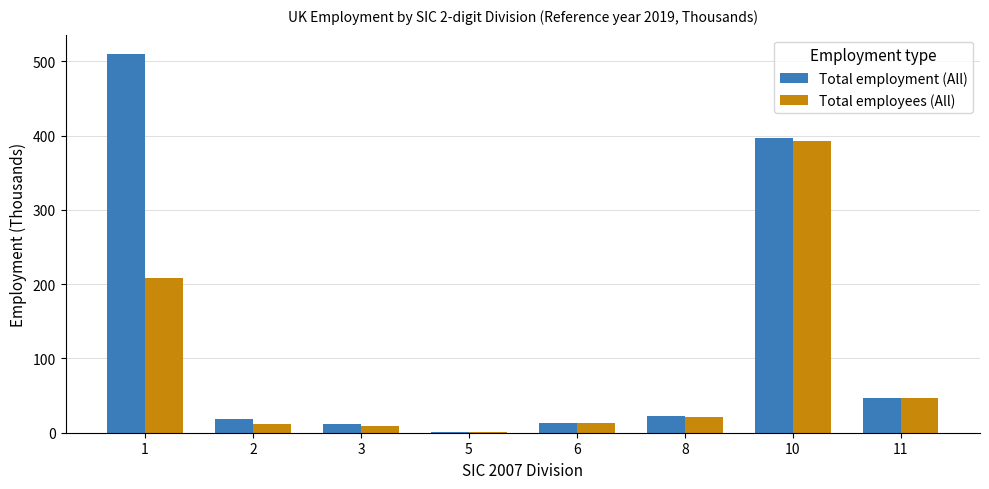

Are the bars horizontal?

No